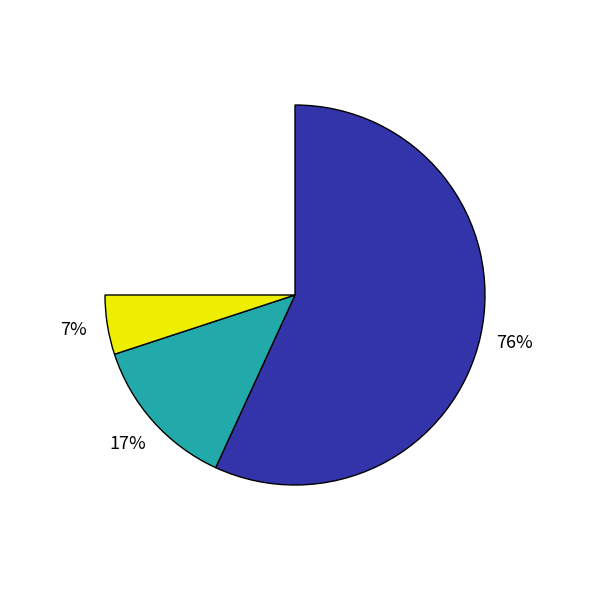

True or false: ЦЕНТРАЛЬНЫЙ ФЕДЕРАЛЬНЫЙ ОКРУГ accounts for 76% of the total.

True